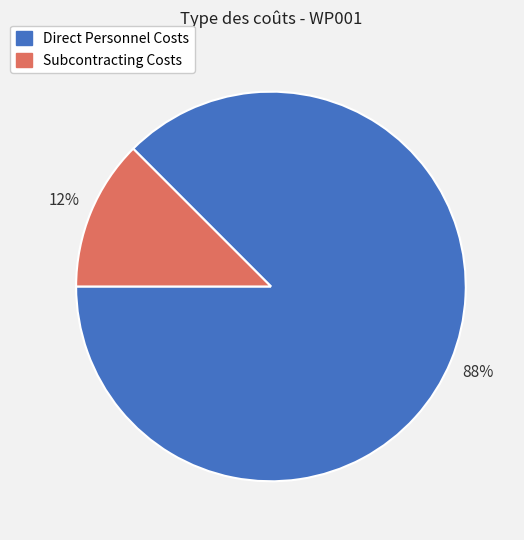

To the nearest percent, what is the average slice percentage?

50%